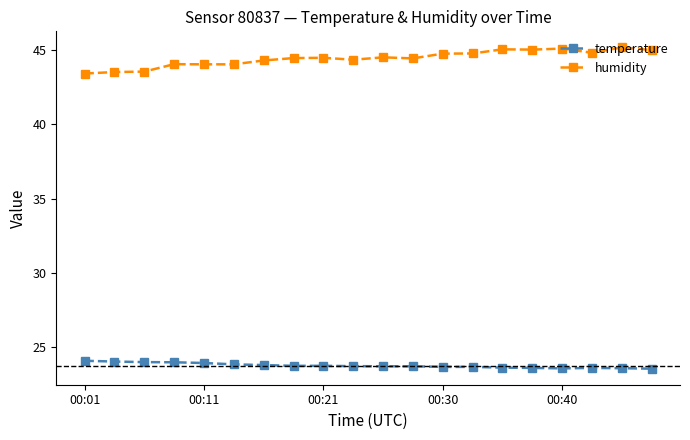

True or false: humidity has more than 0 interior local peaks.

True